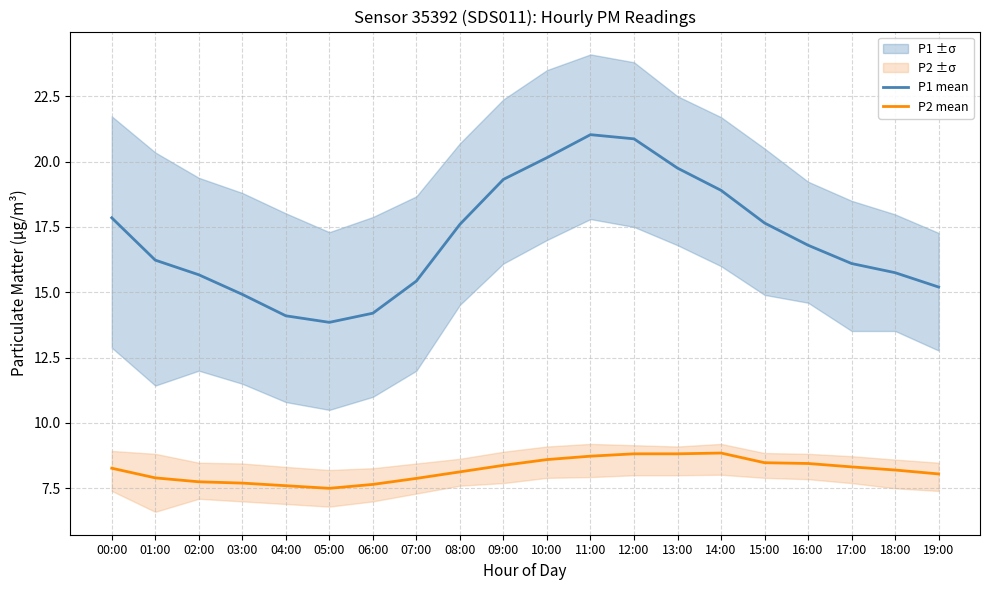

How many interior local peaks does the P2 mean series have?

1